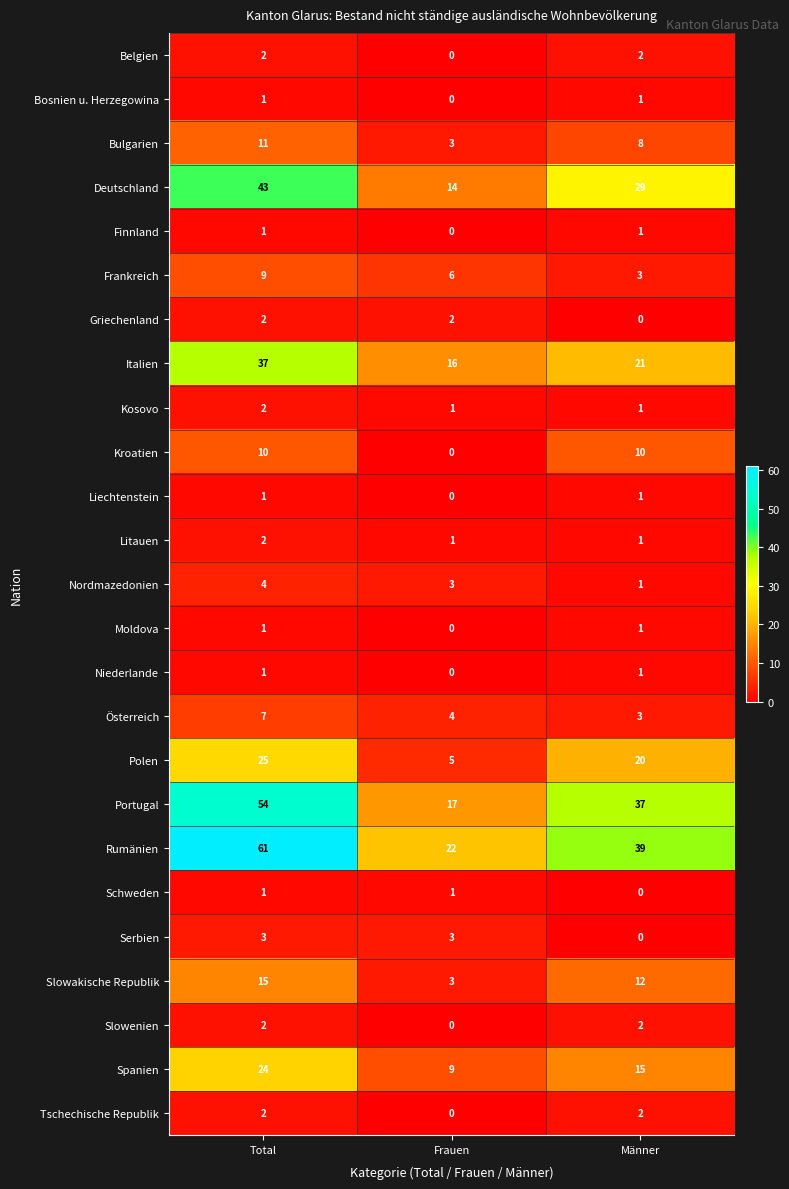

At which category is the sum across all series the highest?

Total